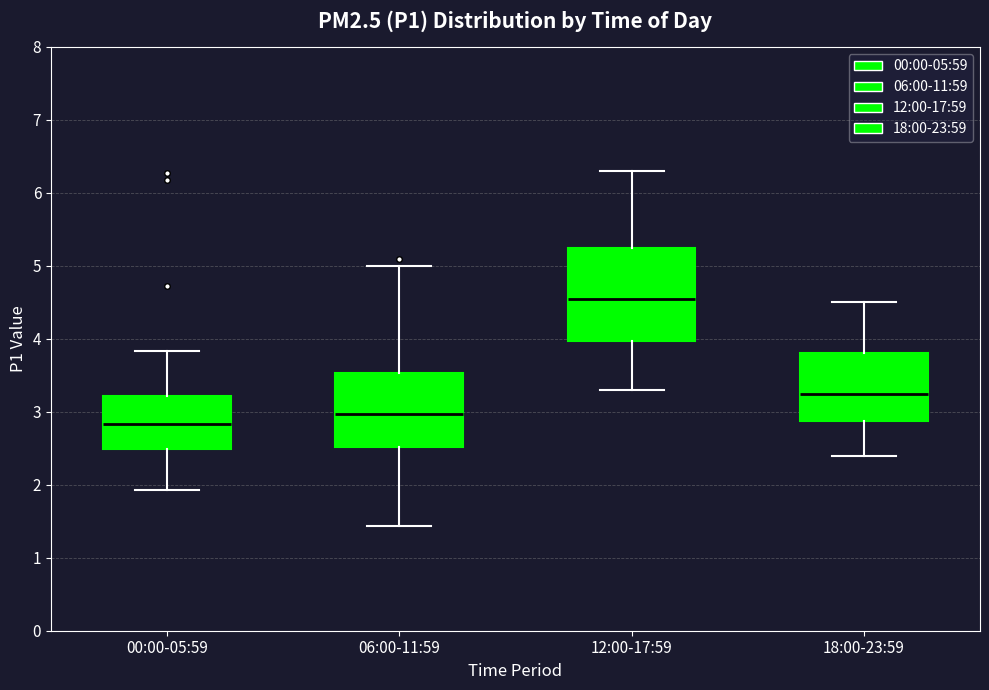

Reading left to right, transcribe this box plot: for each box, give where its median line is, the range the box spans, and where its two whiskers end, as read against the y-axis. The values are not printed on the chart, so give them approximately, as read against the axis.

00:00-05:59: median 2.8, box 2.5 to 3.2, whiskers 1.9 to 3.8
06:00-11:59: median 3.0, box 2.5 to 3.5, whiskers 1.4 to 5.0
12:00-17:59: median 4.6, box 4.0 to 5.3, whiskers 3.3 to 6.3
18:00-23:59: median 3.3, box 2.9 to 3.8, whiskers 2.4 to 4.5